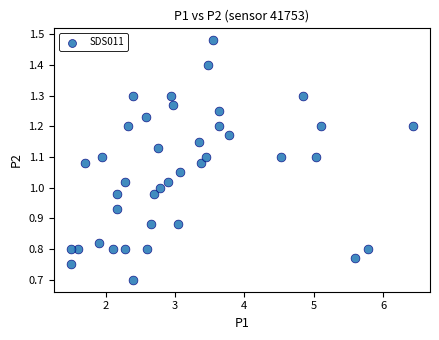

What is the range of X values (max minus min)?

4.9